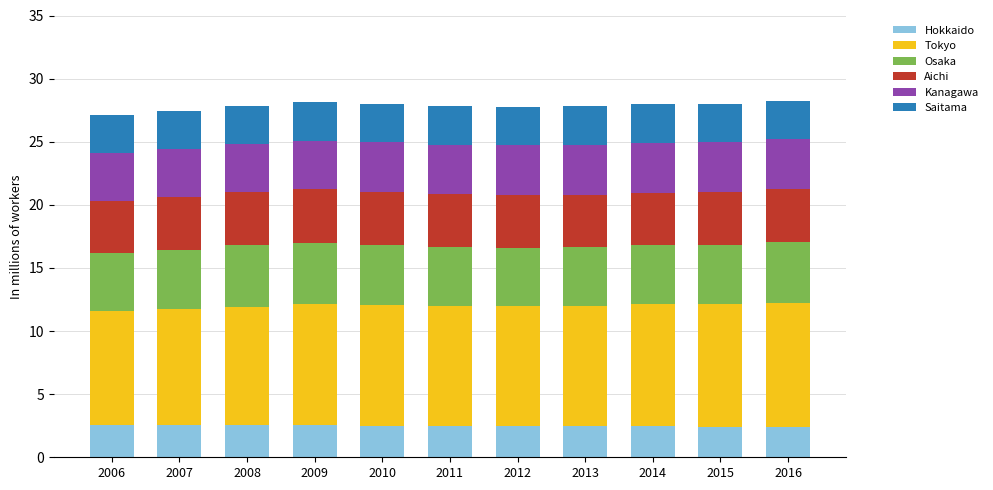

Is it true that Hokkaido equals 1.2 at 2014?

False